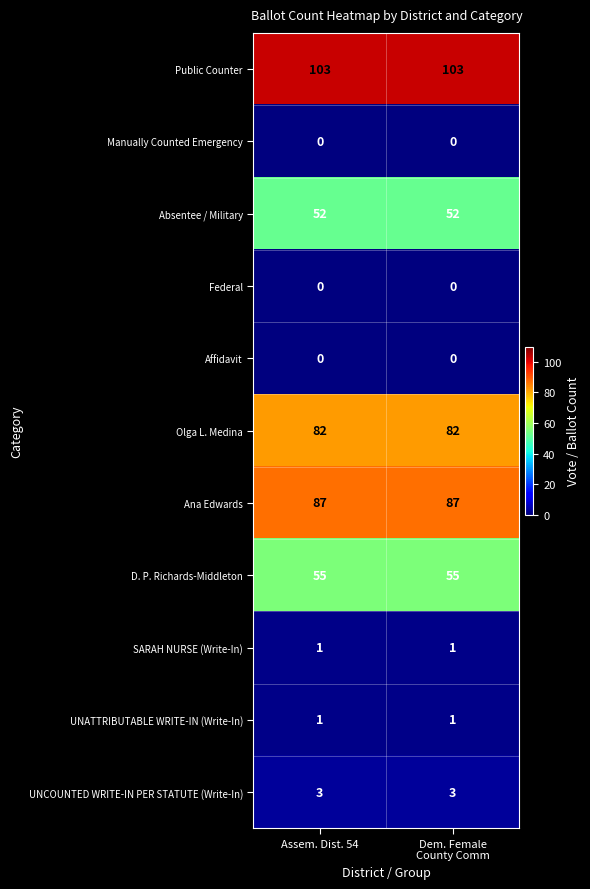

The UNATTRIBUTABLE WRITE-IN (Write-In) series shows 1 at Assem. Dist. 54. True or false?

True